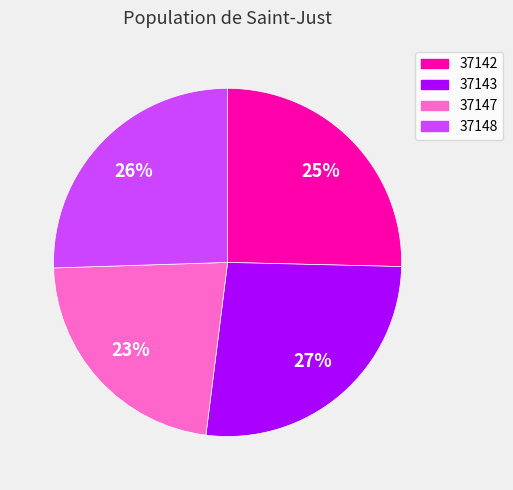

How many slices are in this pie chart?

4